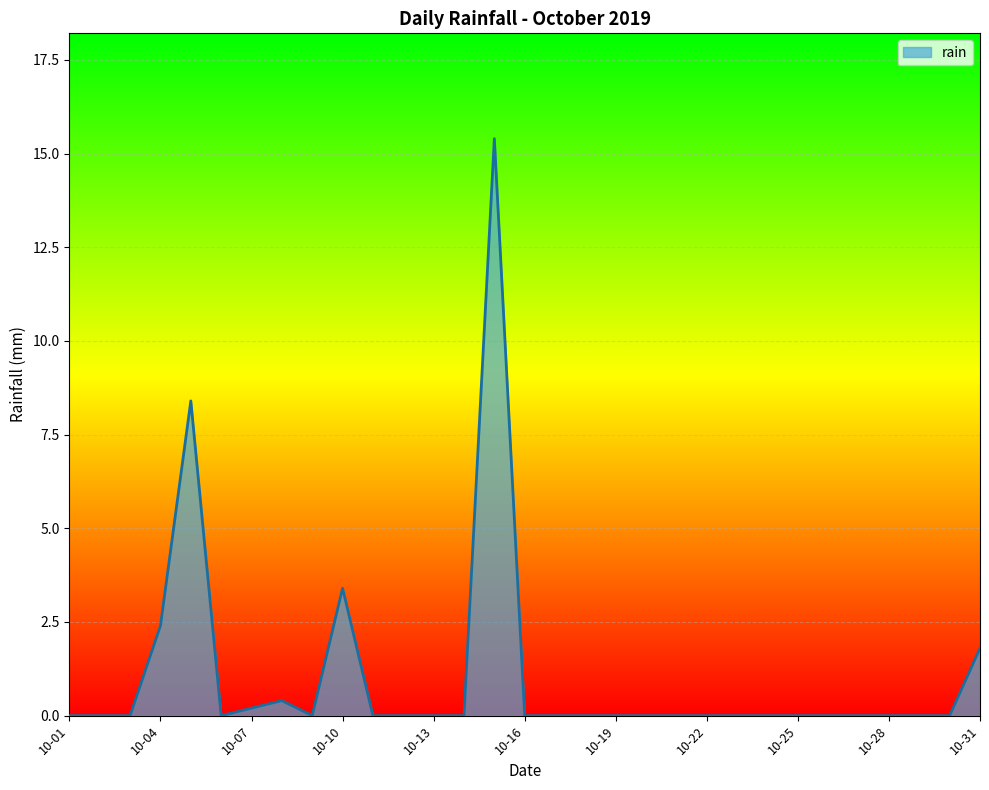

What is the difference between the maximum and second lowest values?

15.4